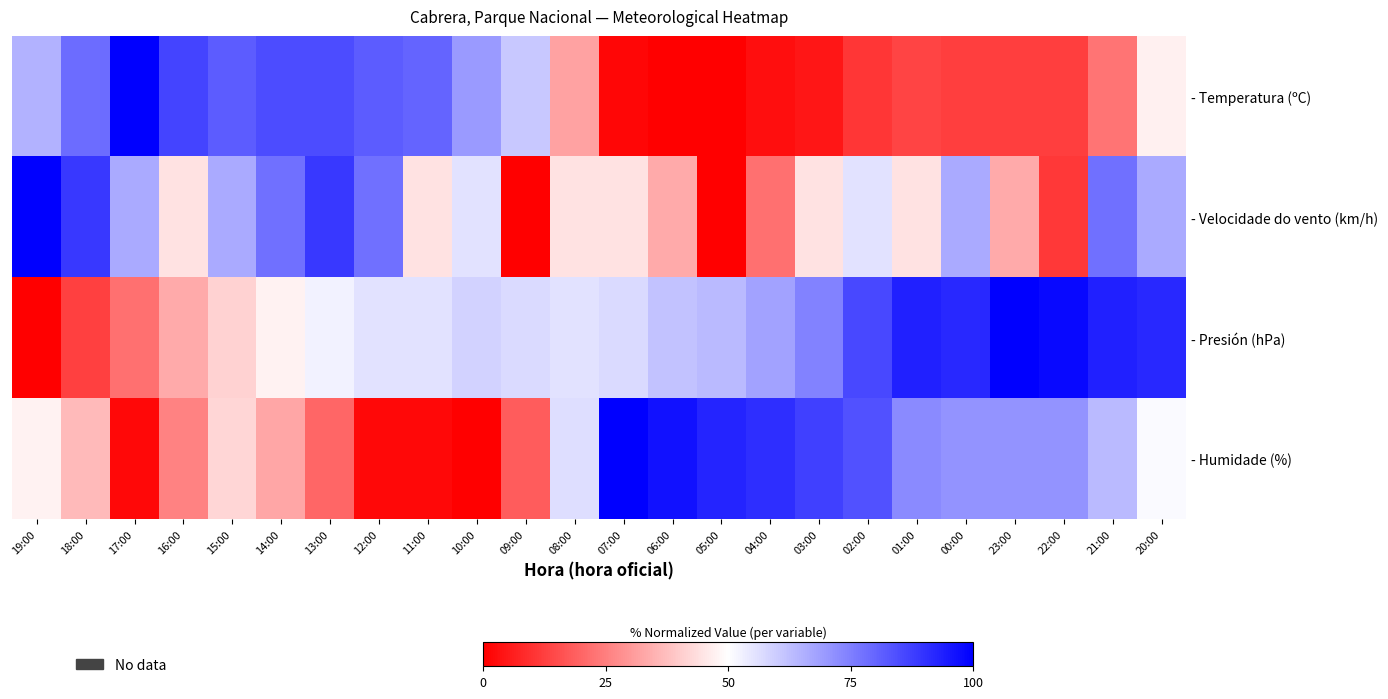

Rank the series by their maximum value, from highest to lowest.

- Temperatura (ºC), - Velocidade do vento (km/h), - Presión (hPa), - Humidade (%)